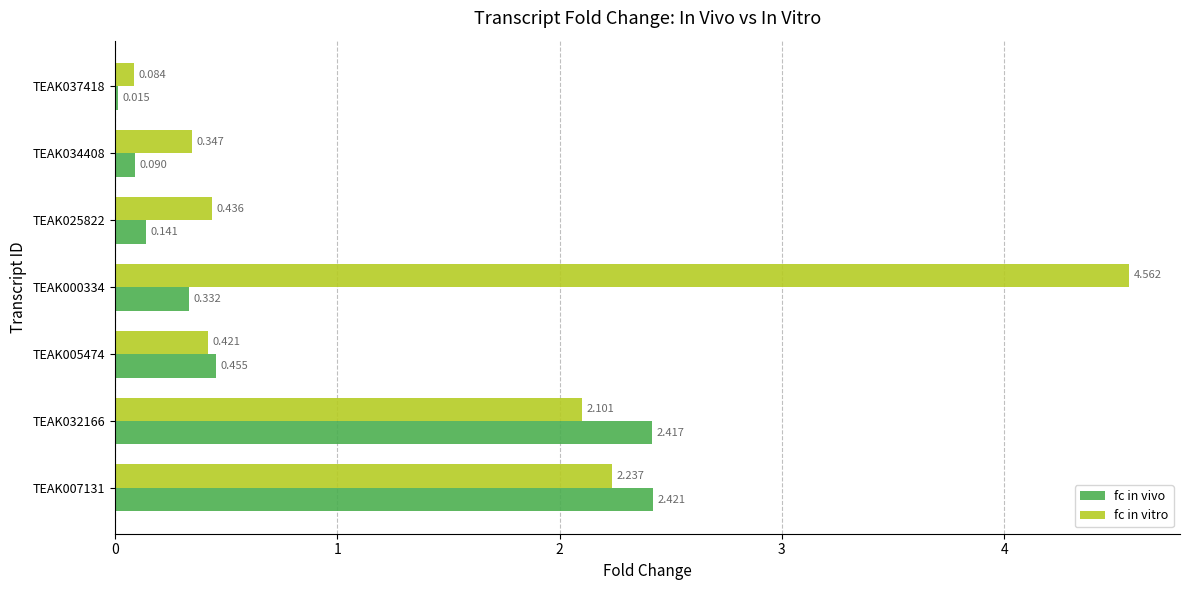

At which label does fc in vivo reach its minimum?

TEAK037418